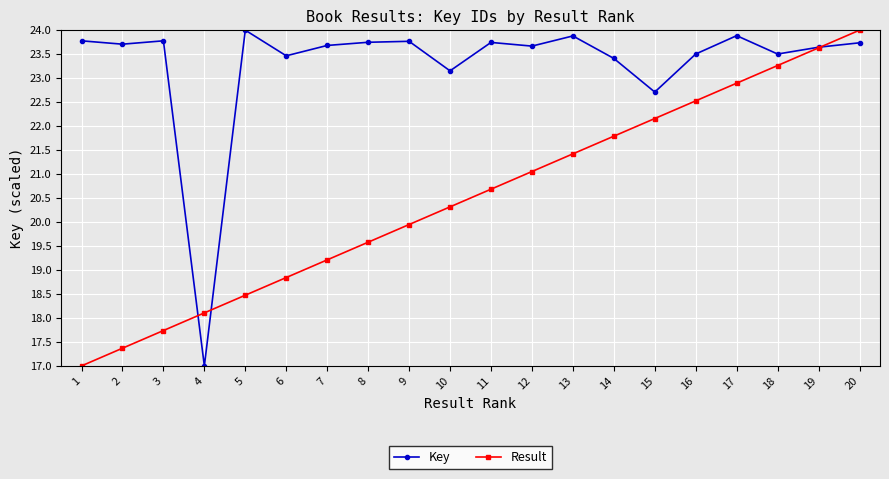

What are all the series names shown in the legend?

Key, Result